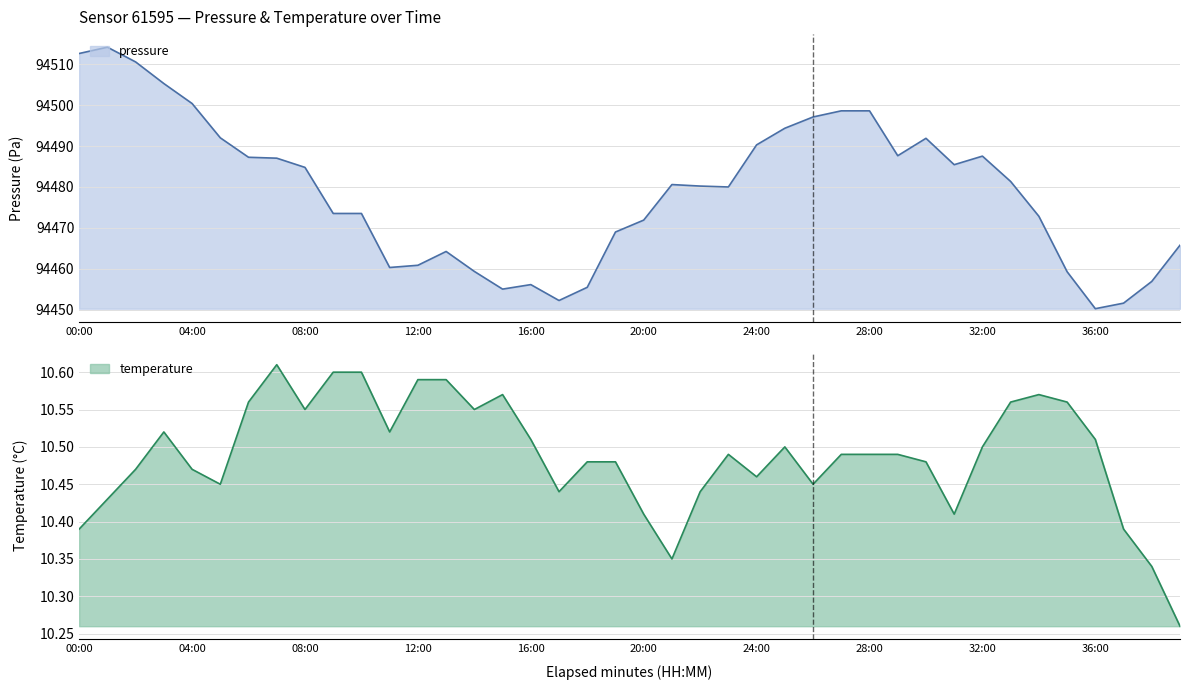

Which series has the widest spread of values?

pressure